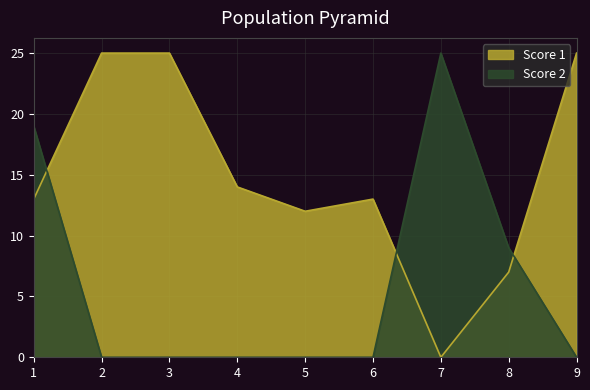

Where is the first local maximum for Score 1?

6